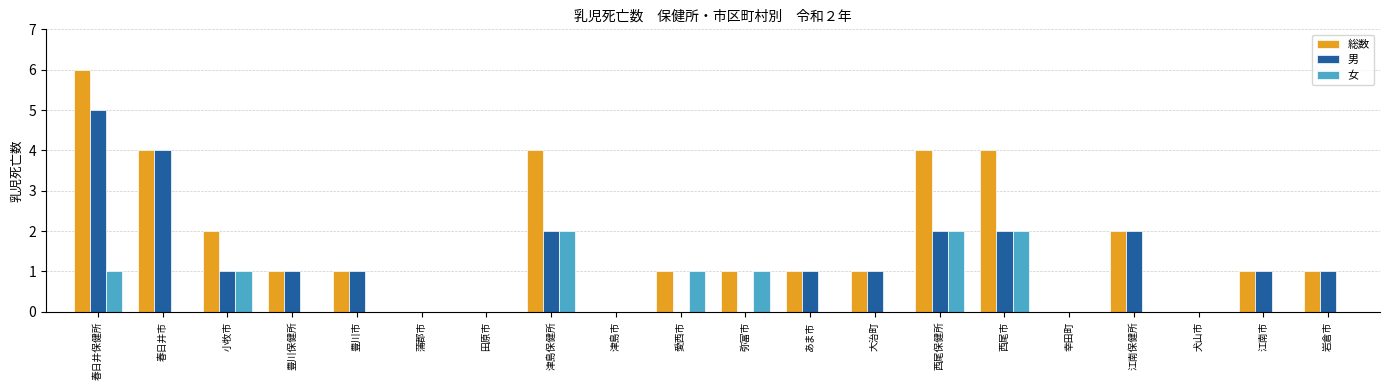

Where does the 男 series first go above 1?

春日井保健所